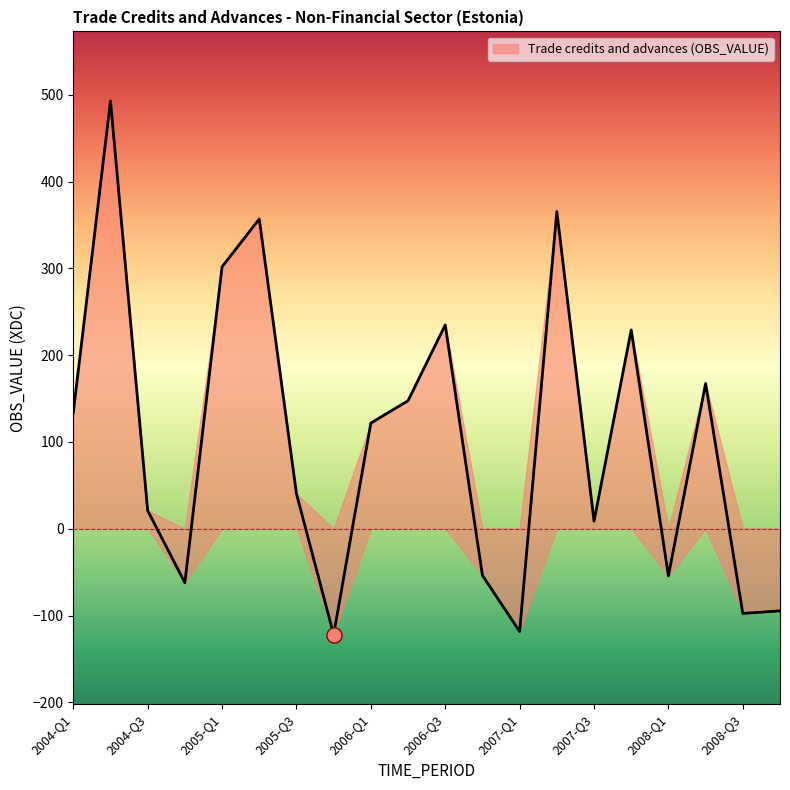

What is the change in value from 2004-Q4 to 2008-Q2?

+229.7